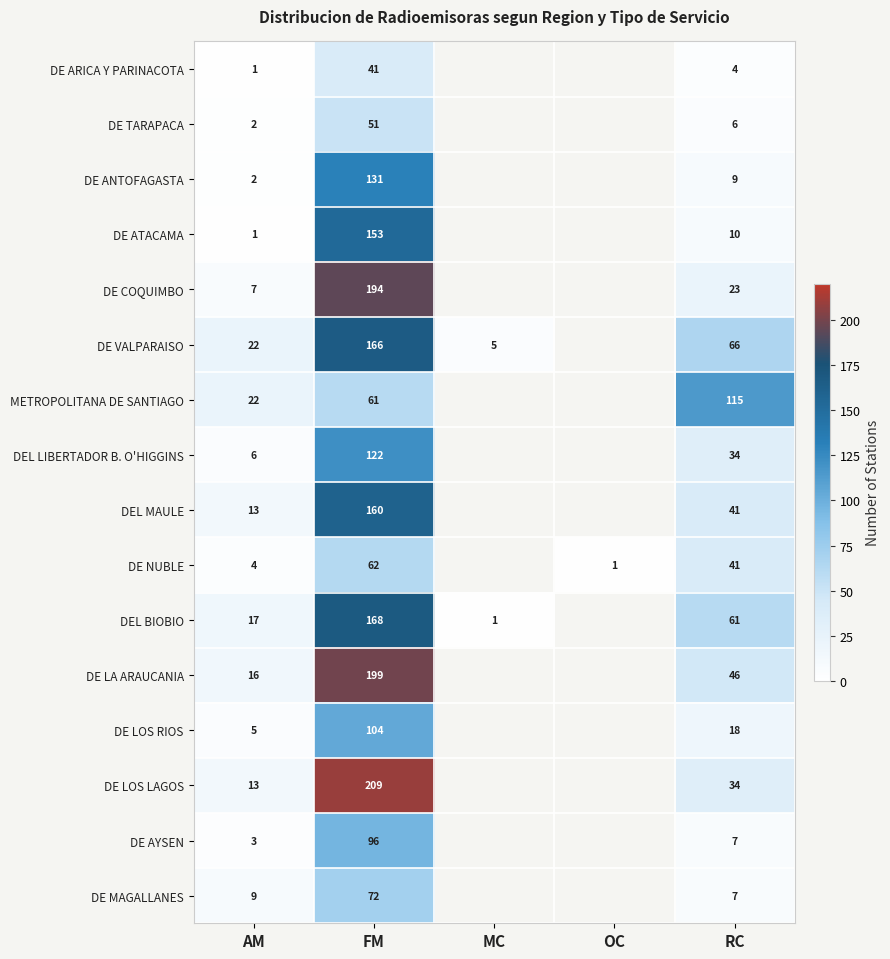

At how many categories does at least one series exceed 105?

2